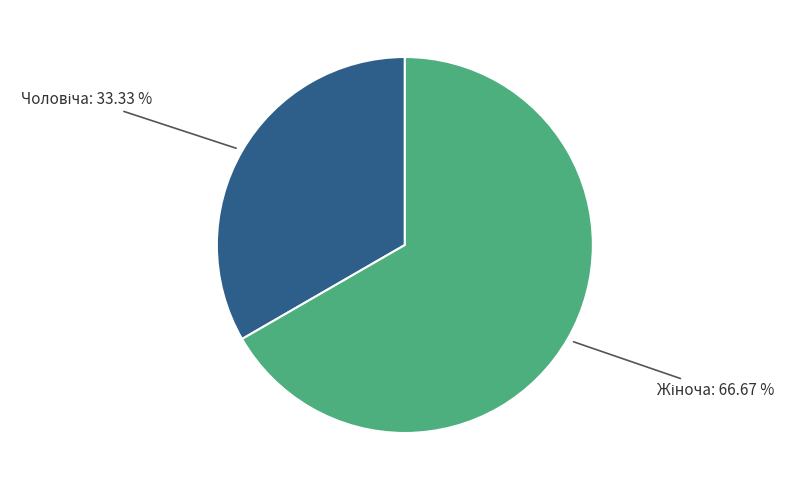

Is there a majority slice in this chart?

Yes